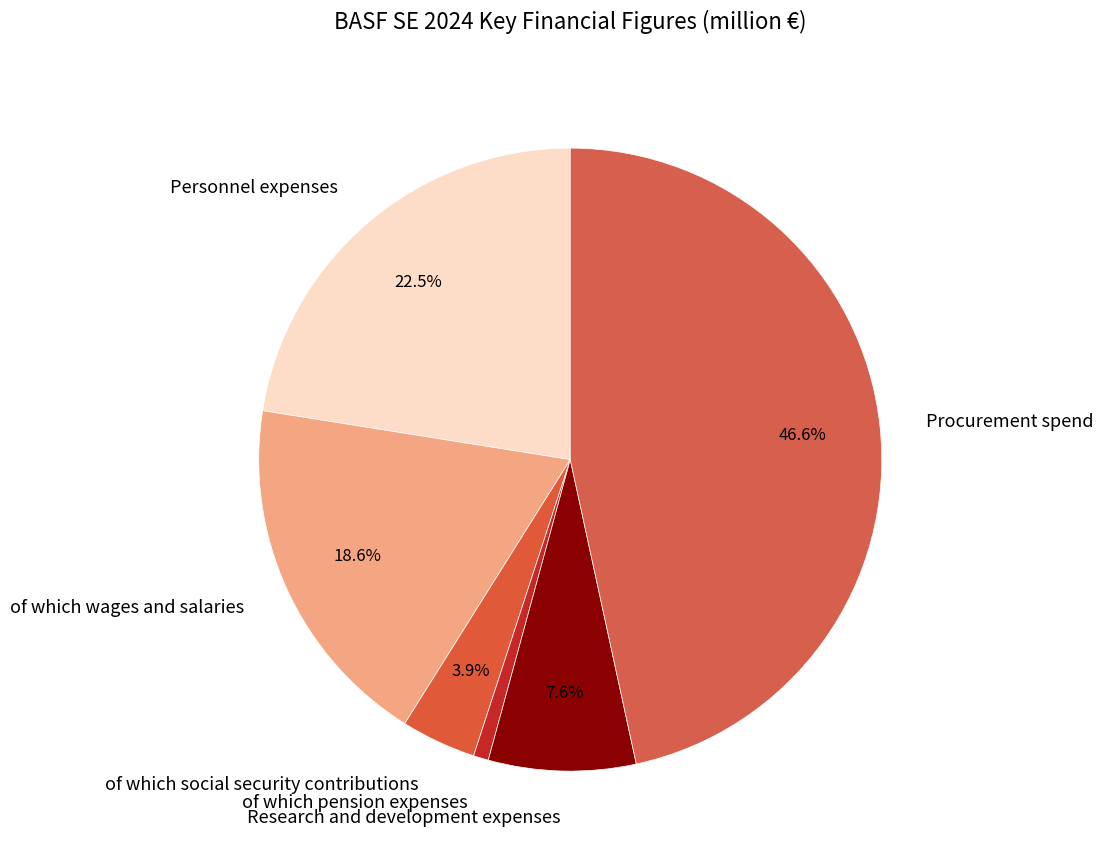

Which category has the smallest portion of the pie?

of which pension expenses